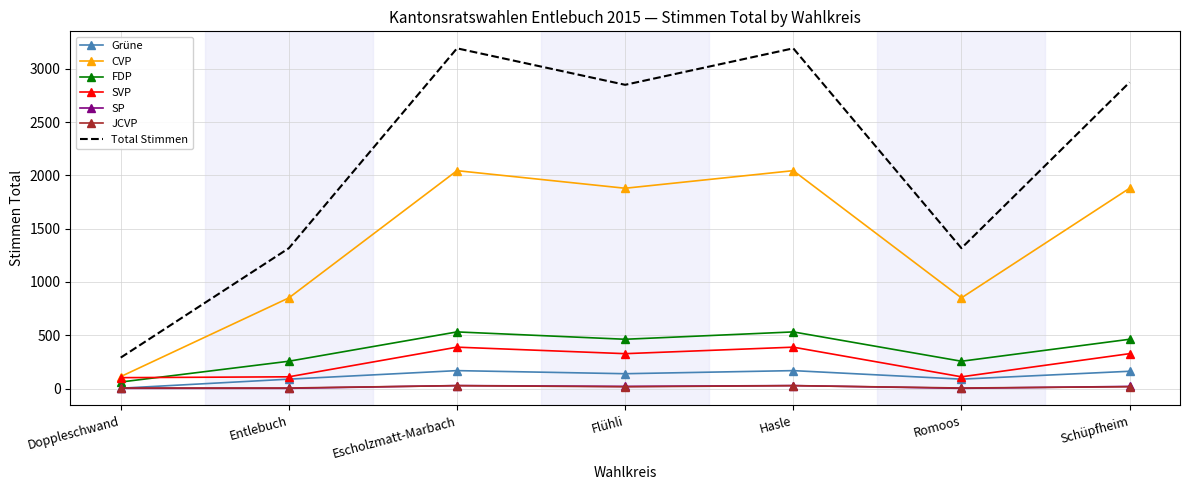

The value of FDP at Schüpfheim is 825. True or false?

False